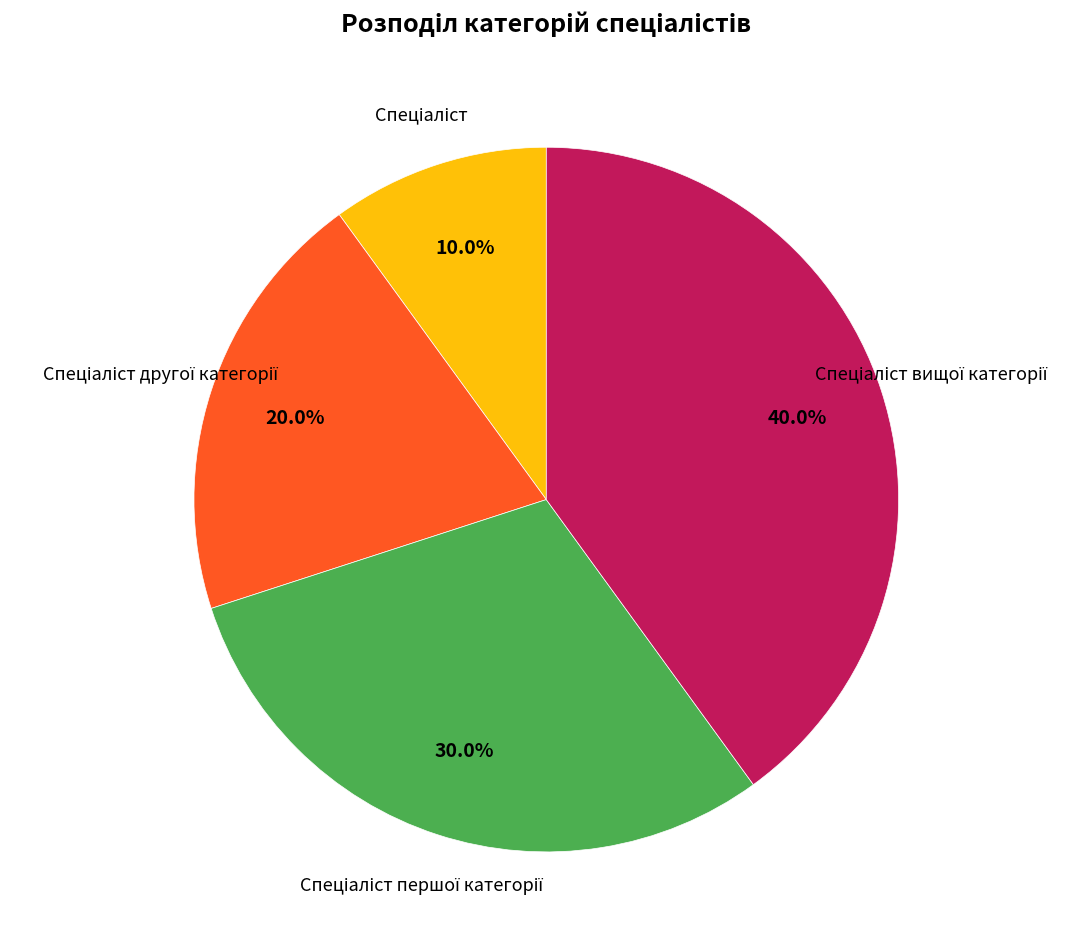

Is there a majority slice in this chart?

No